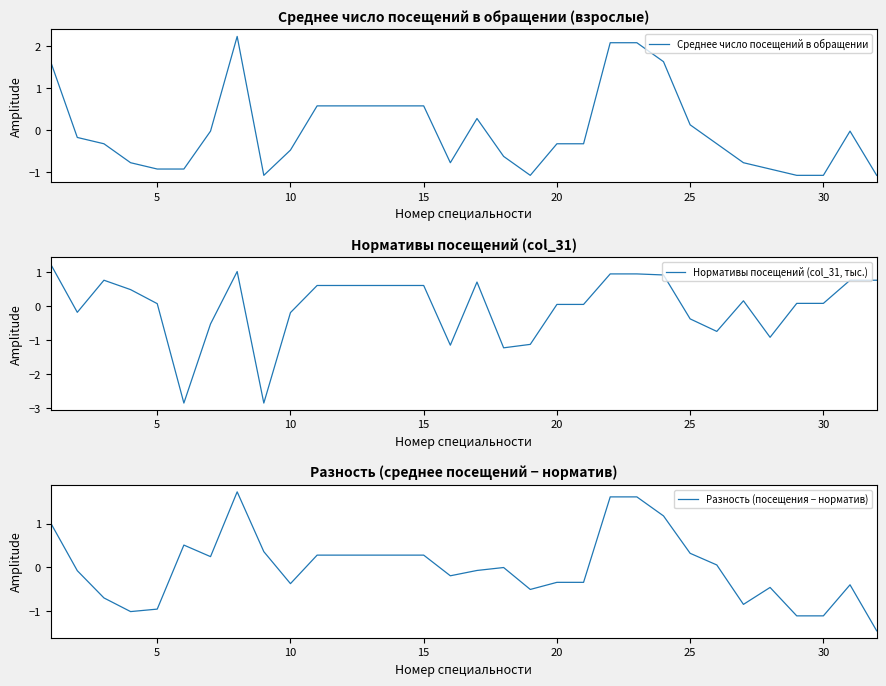

After their last crossing, which series has the higher values: Среднее число посещений в обращении or Нормативы посещений (col_31, тыс.)?

Нормативы посещений (col_31, тыс.)